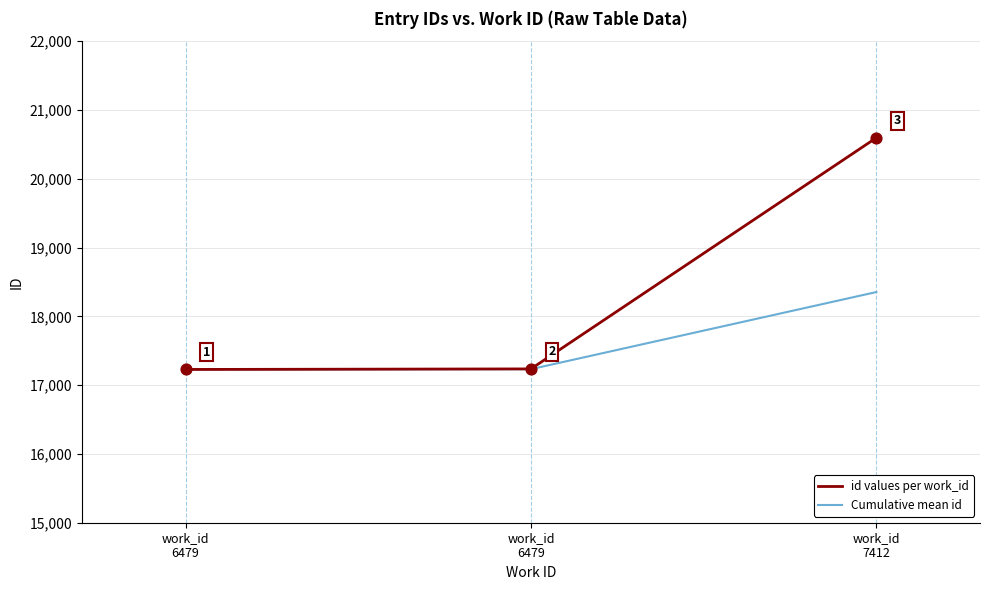

Which series has the largest total across all categories?

id values per work_id